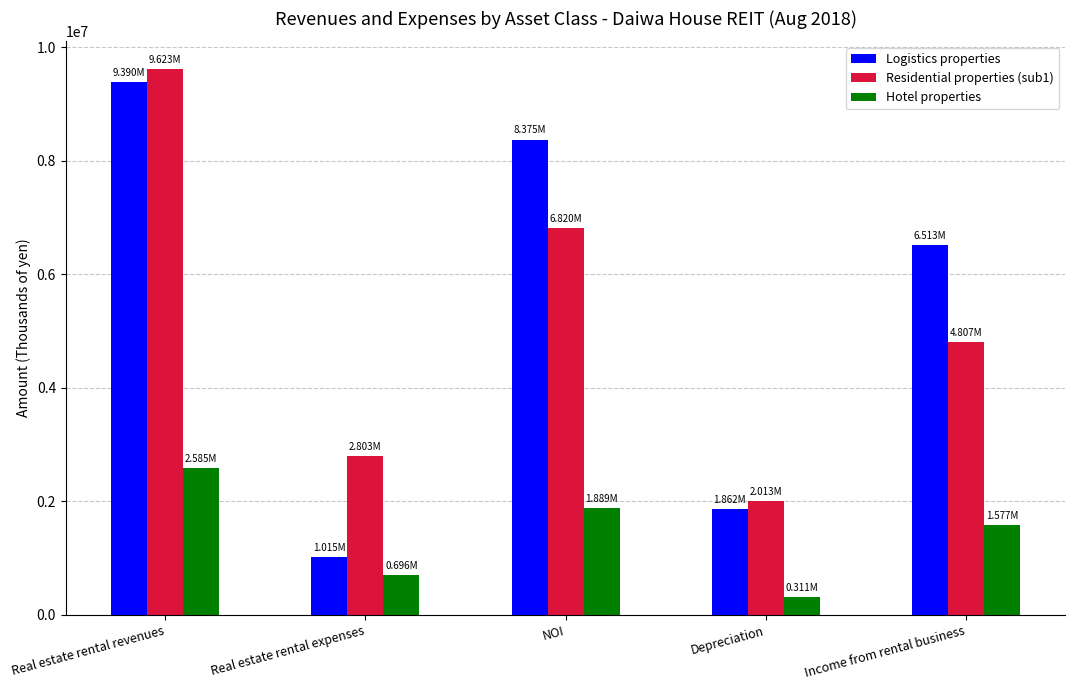

Reading left to right, transcribe all the data shown in this chart.

Logistics properties: Real estate rental revenues=9389717	Real estate rental expenses=1014641	NOI=8375076	Depreciation=1861678	Income from rental business=6513397
Residential properties (sub1): Real estate rental revenues=9623102	Real estate rental expenses=2803394	NOI=6819708	Depreciation=2012909	Income from rental business=4806798
Hotel properties: Real estate rental revenues=2585235	Real estate rental expenses=696248	NOI=1888987	Depreciation=311487	Income from rental business=1577500